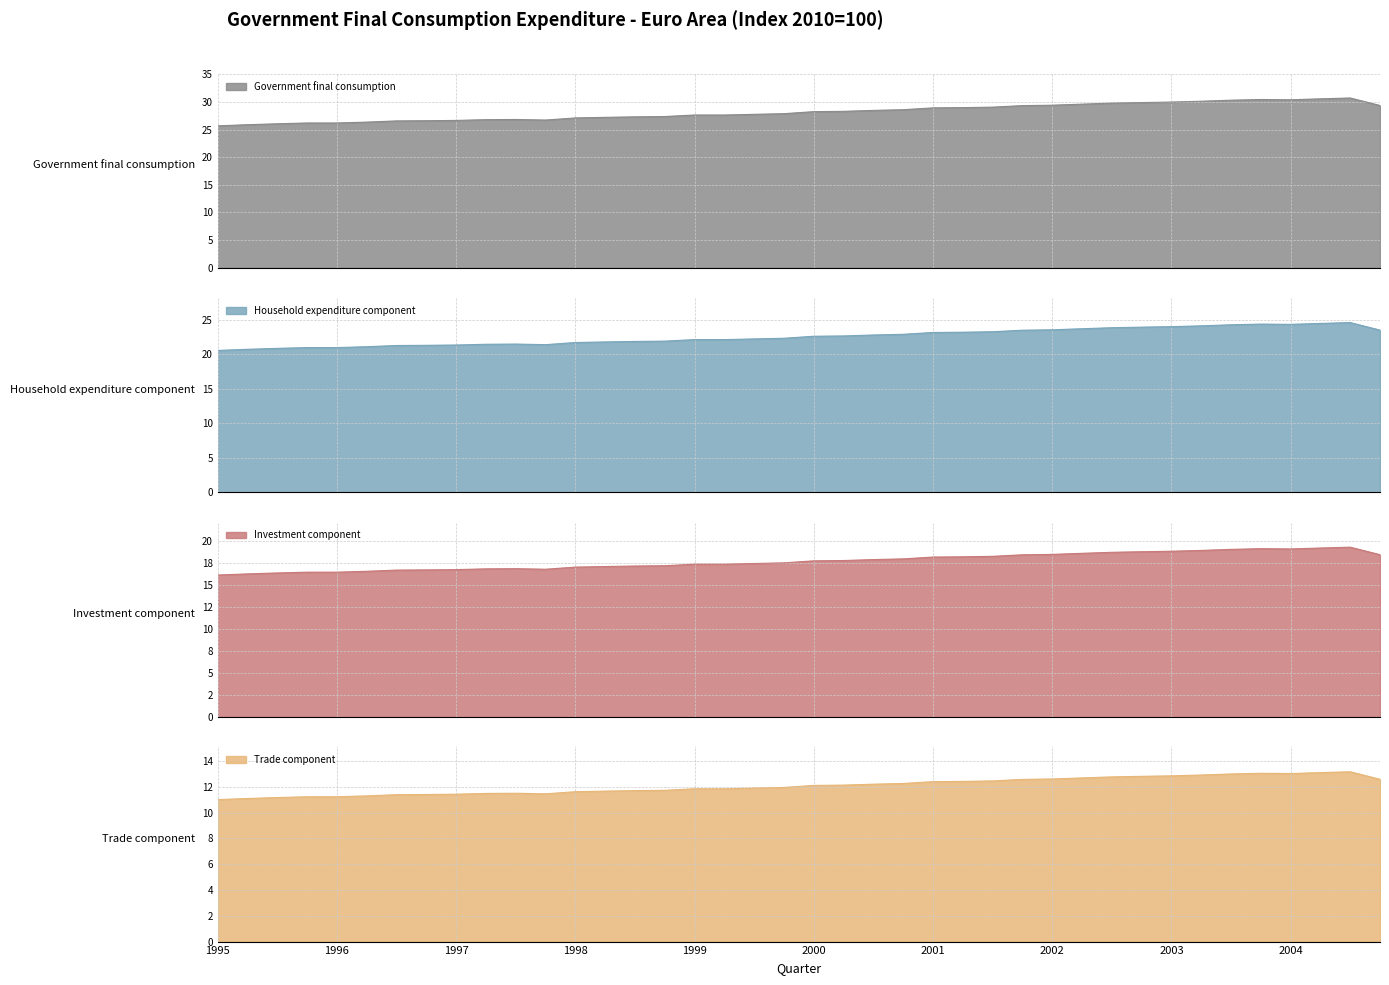

What is the difference between the maximum and second lowest values?

4.8